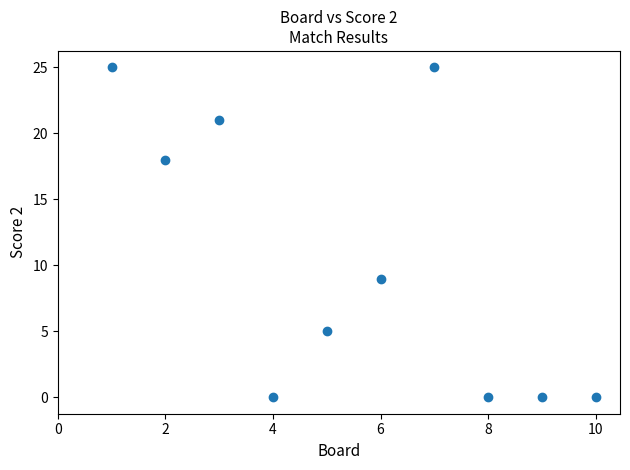

What Y value in the scatter plot is closest to 12?

9